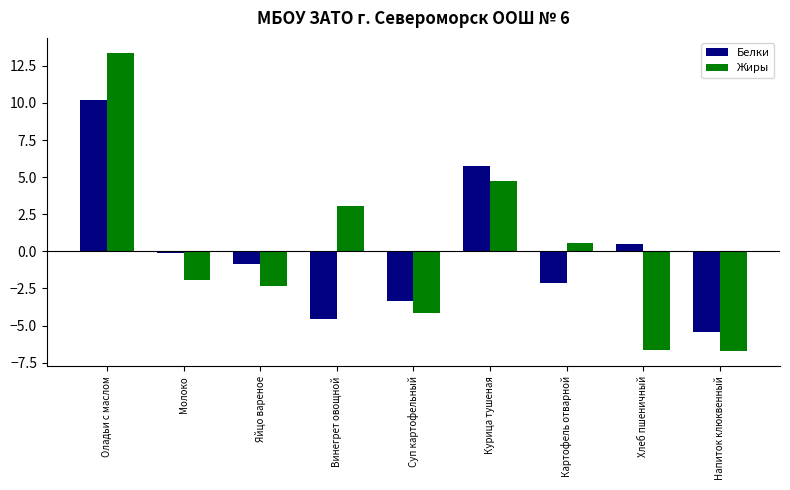

The value of Жиры at Яйцо вареное is -2.3. True or false?

True